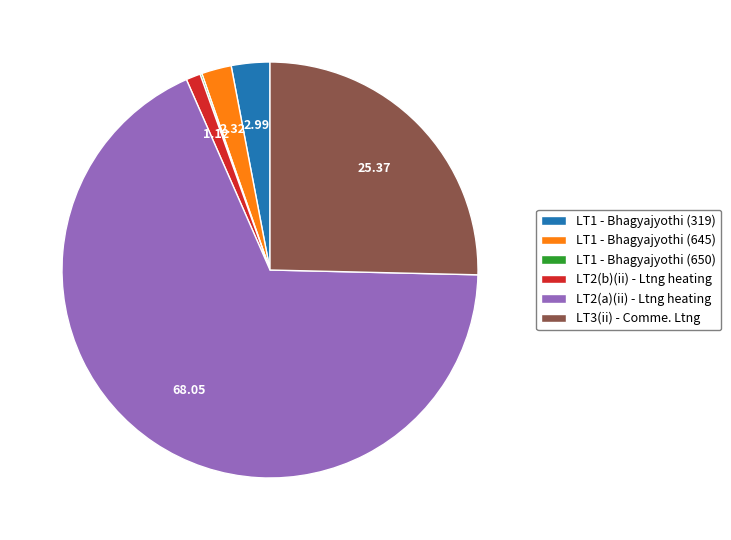

Is LT1 - Bhagyajyothi (645) the majority of the pie?

No